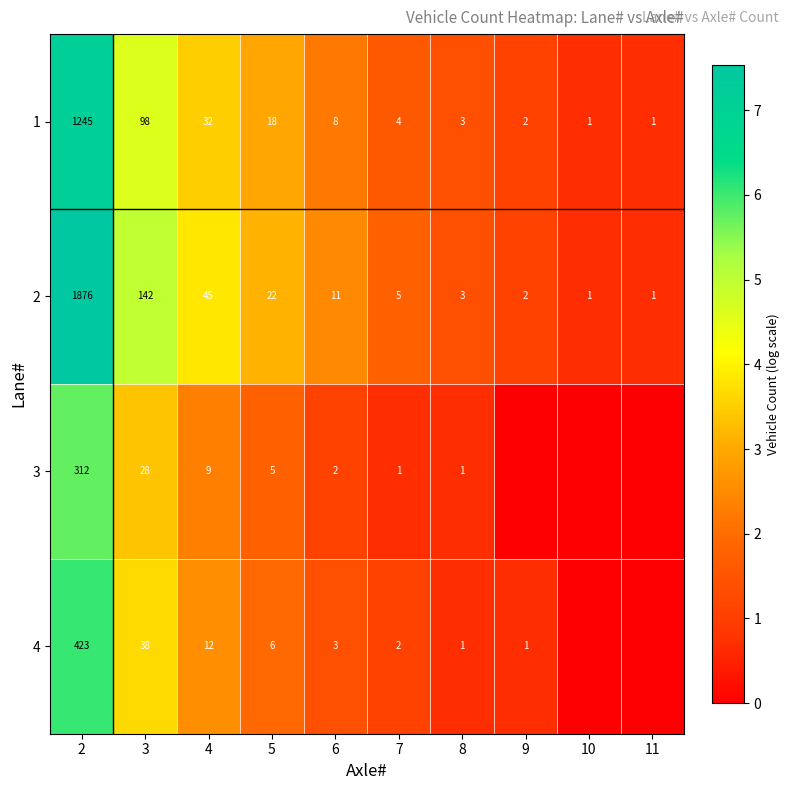

What is the difference between the 2 values at 4 and 11?

44